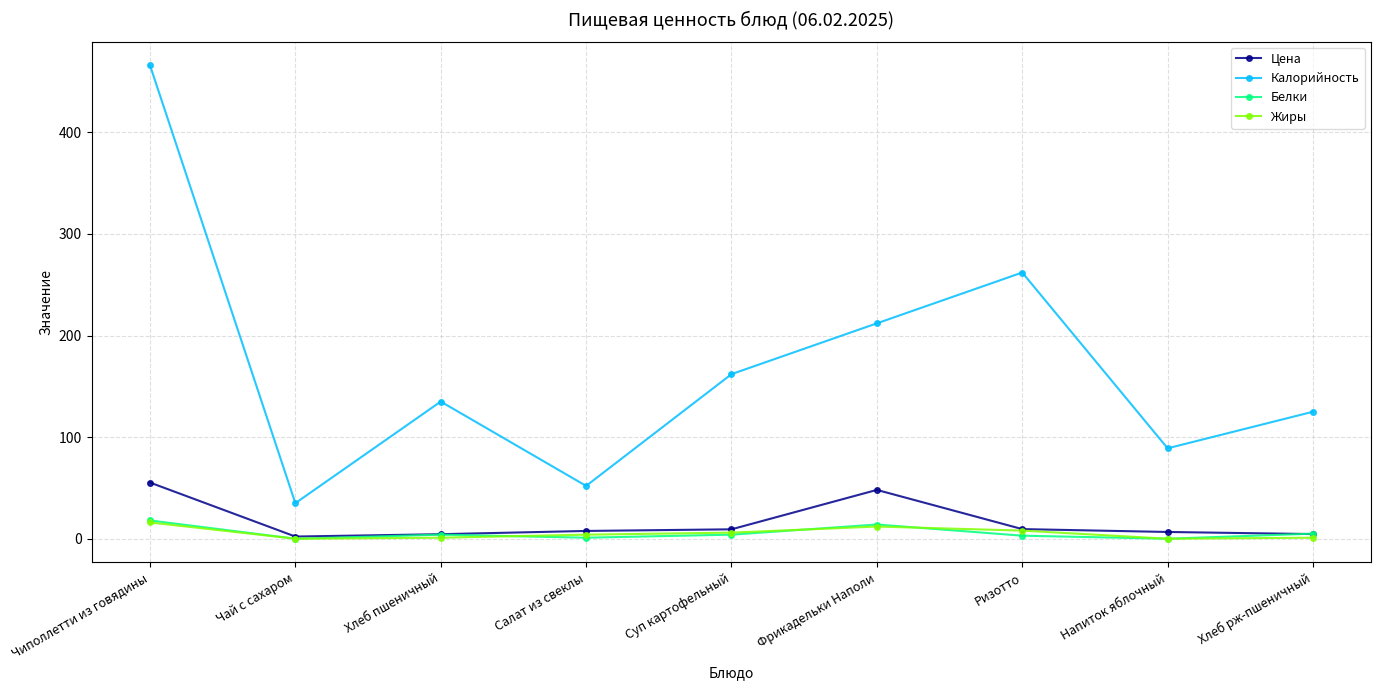

At how many categories does at least one series exceed 98?

6